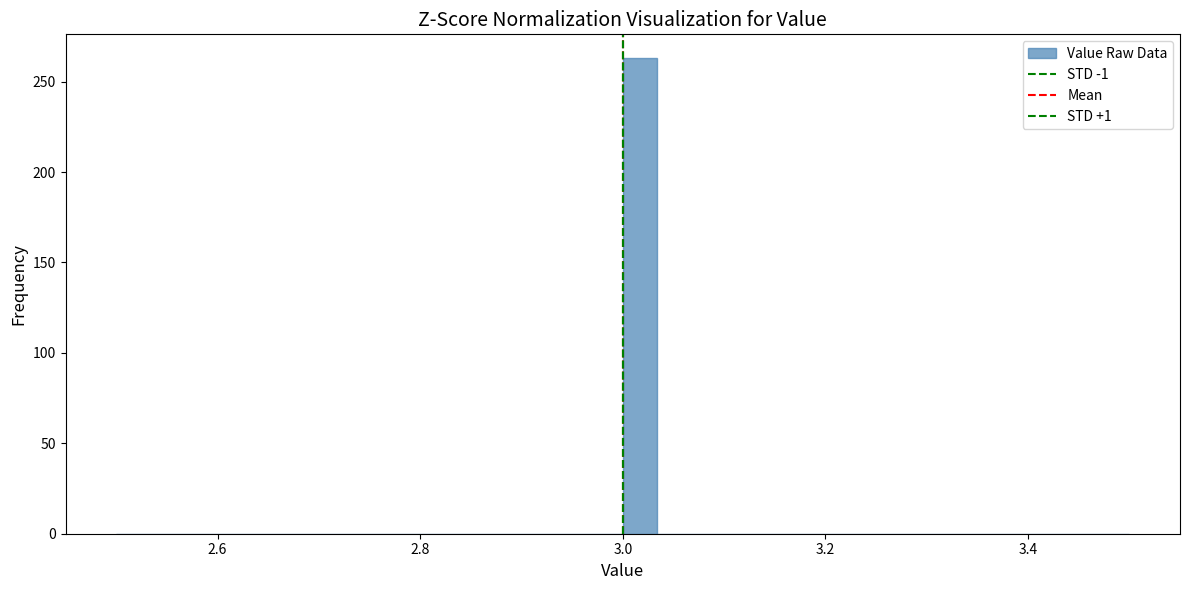

Read against the x-axis, roughly where is the centre of the tallest bar?

3.02